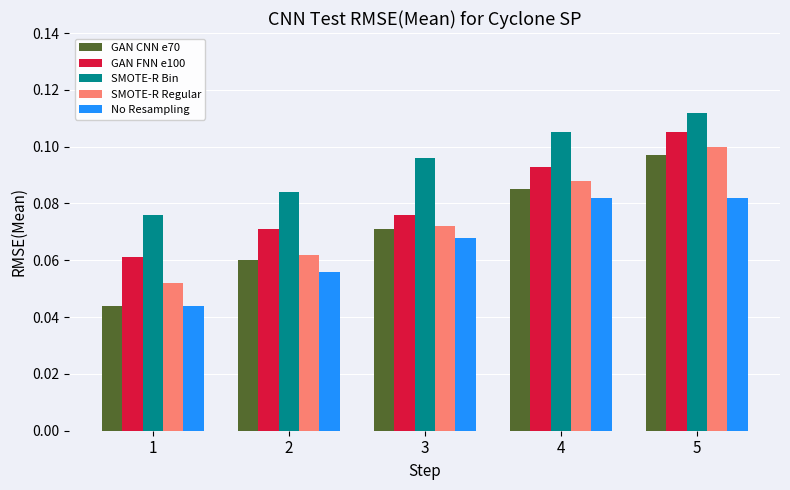

Which category has the lowest value across all series?

1